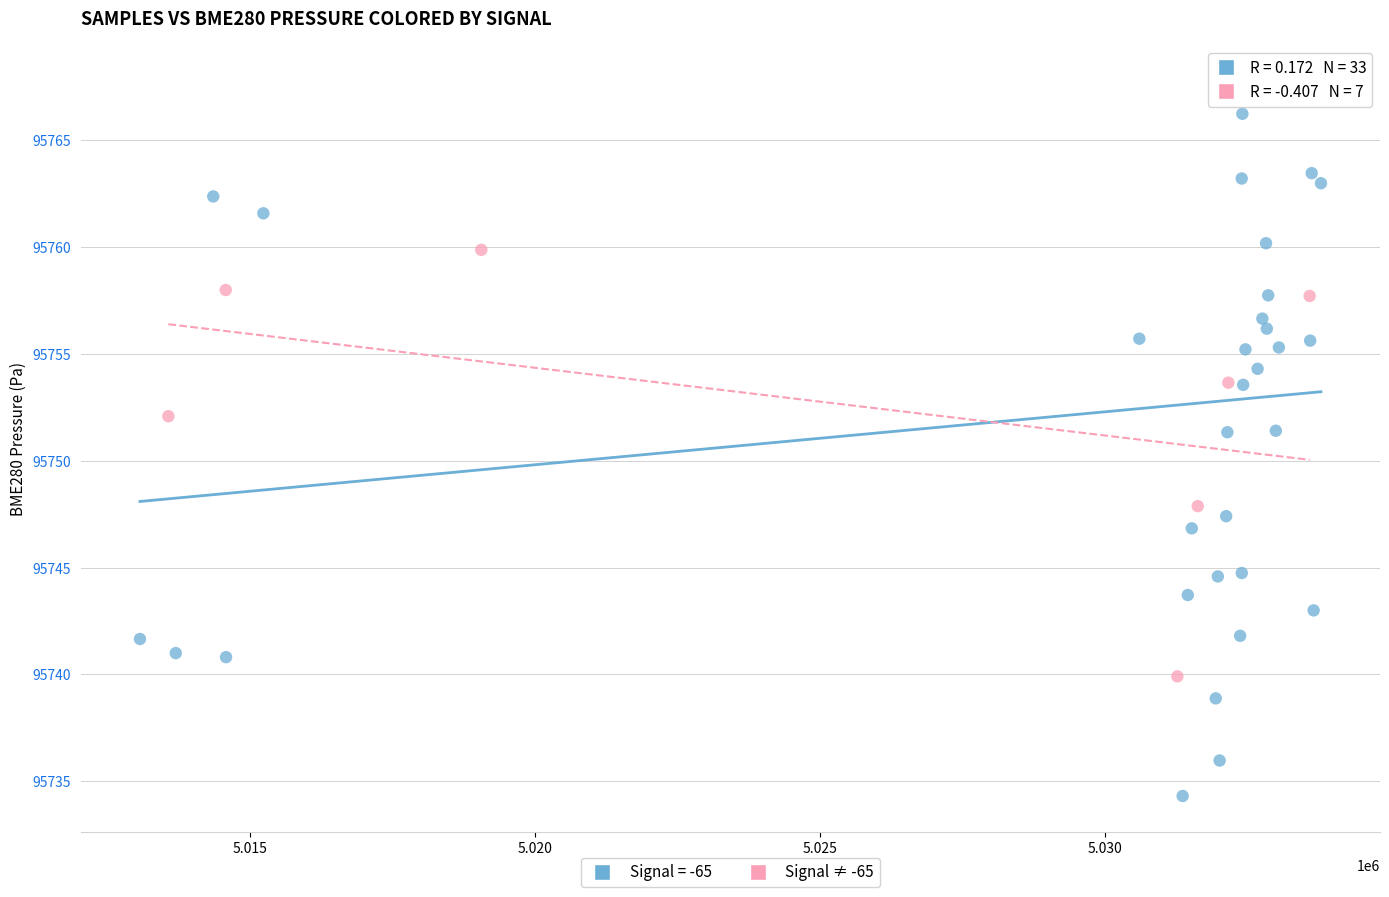

Which series has the widest spread of Y values?

Signal = -65